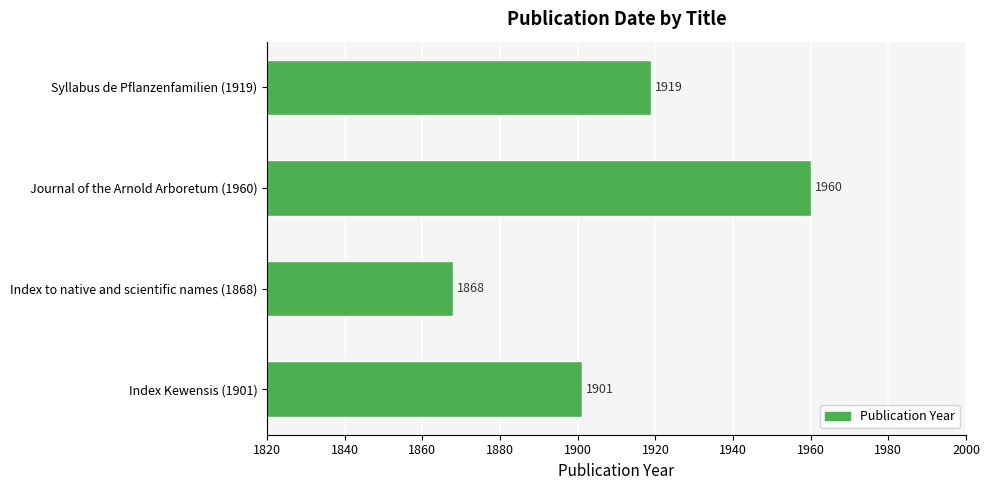

The chart shows a value of 1919 at Syllabus de Pflanzenfamilien (1919). True or false?

True